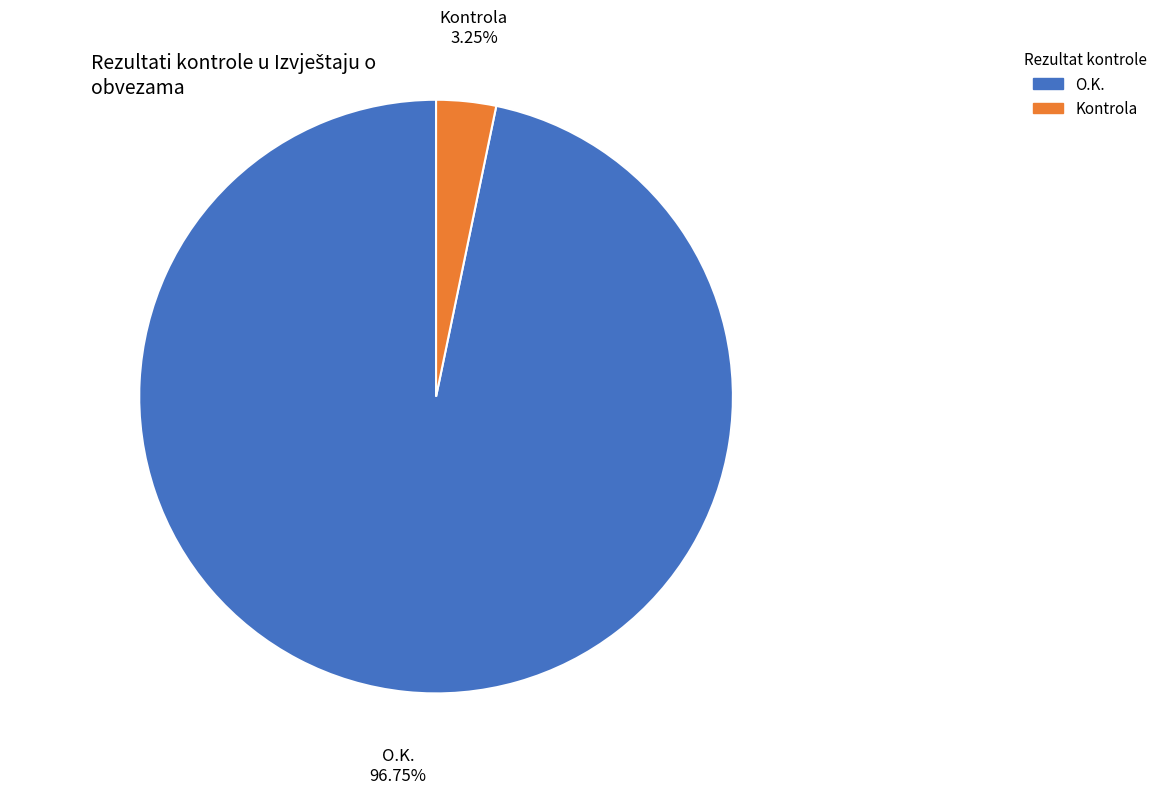

Which has a higher value, O.K. or Kontrola?

O.K.